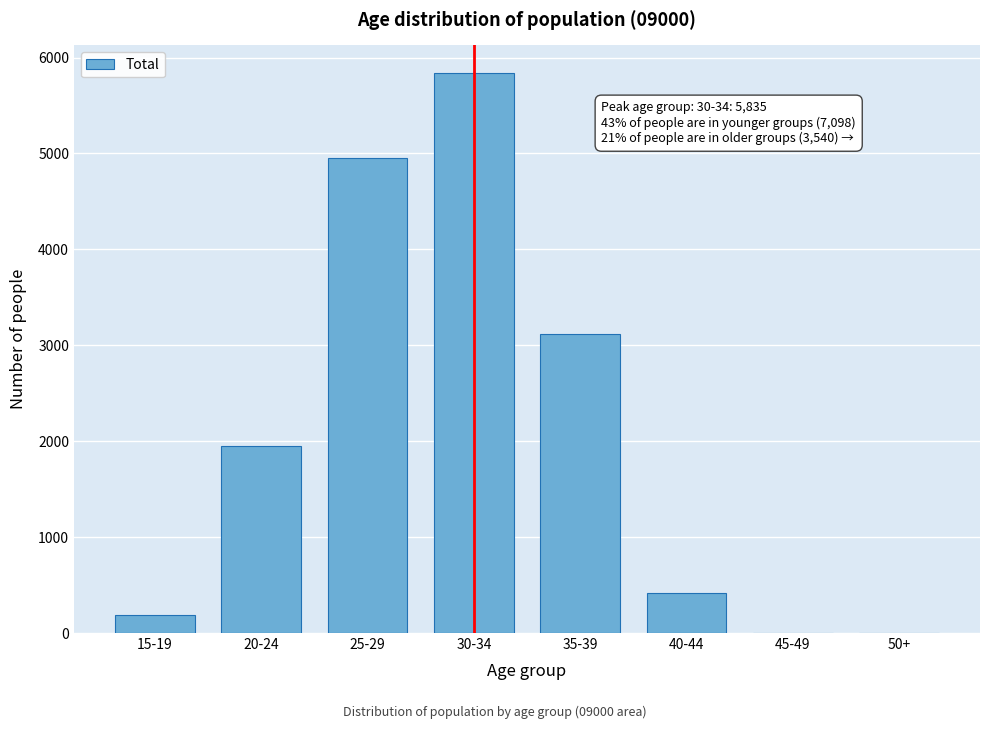

What is the change in value from 30-34 to 40-44?

-5418